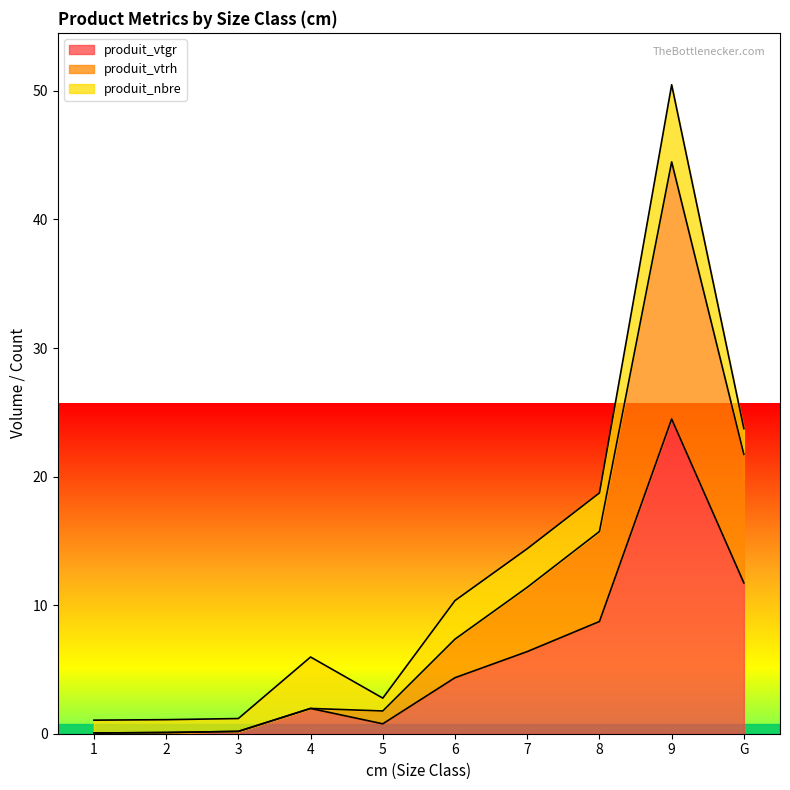

The produit_vtgr series shows 24.5 at 9. True or false?

True